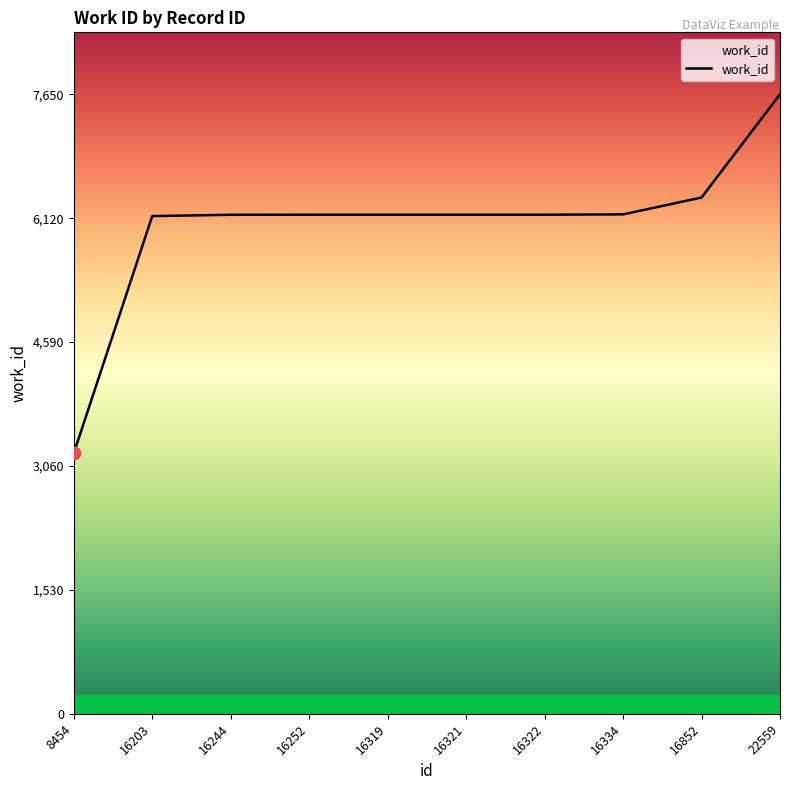

What is the change in value from 16321 to 16852?

+212